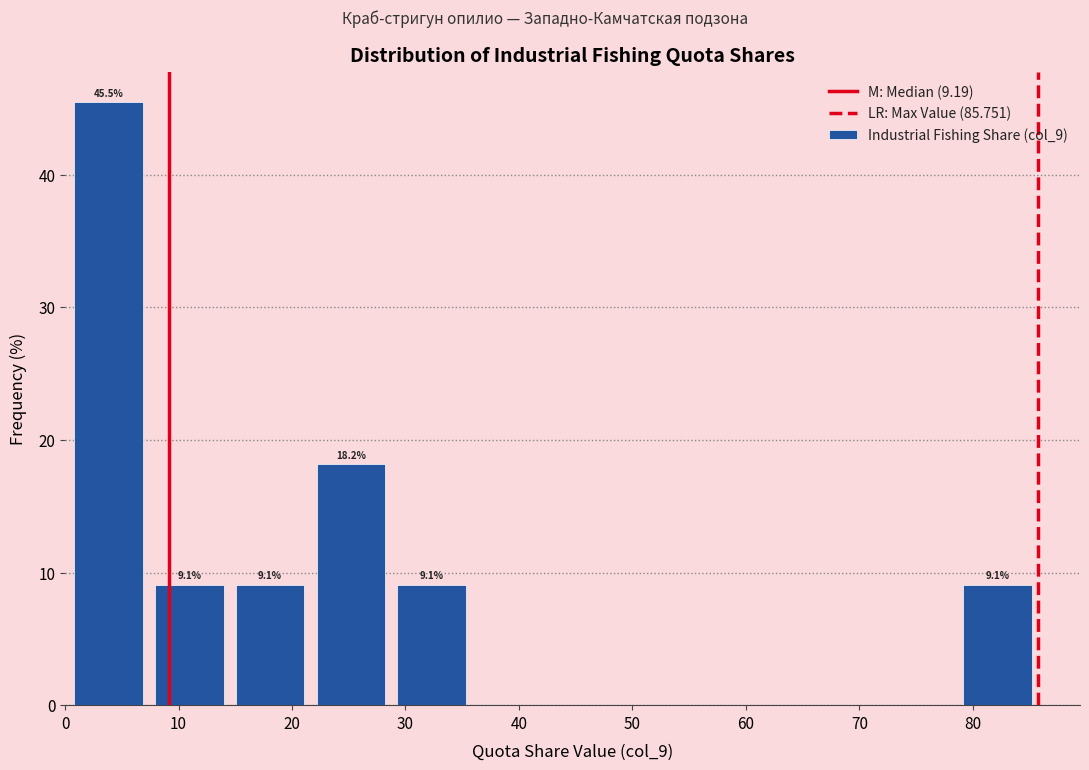

Over which range of the x-axis is the bar tallest?

0 to 7